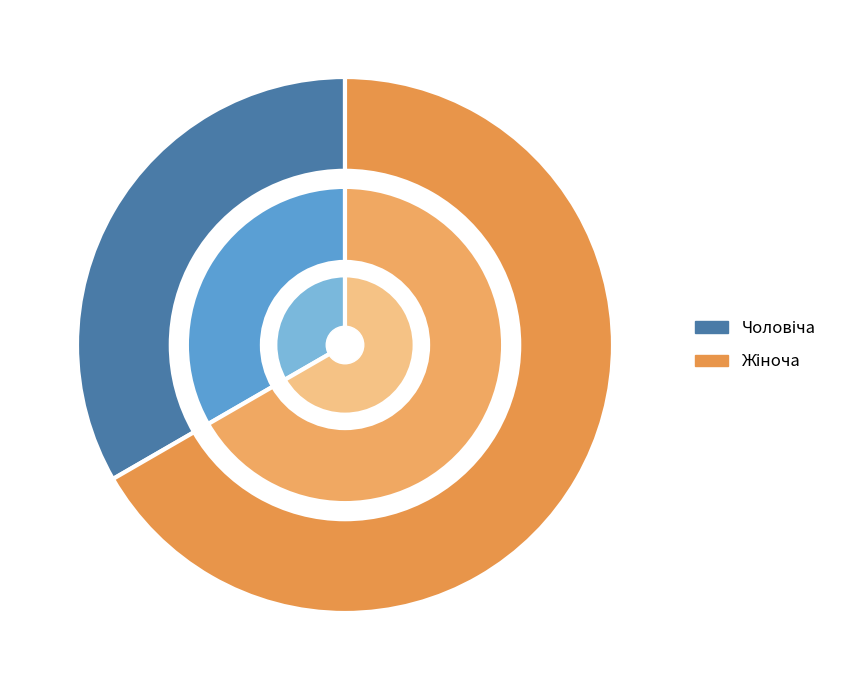

To the nearest percent, what percentage of the pie is Чоловіча?

33%